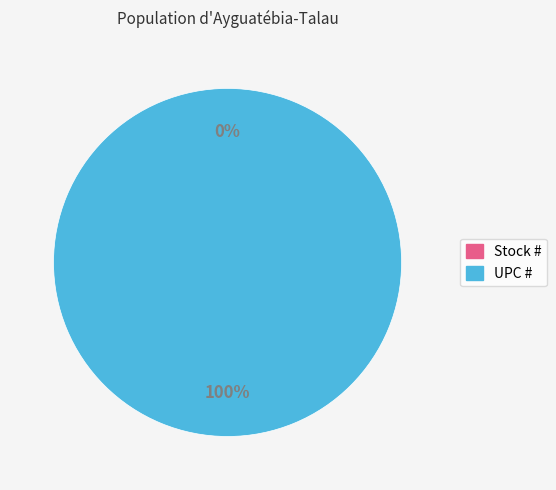

Which slice is the smallest?

Stock #